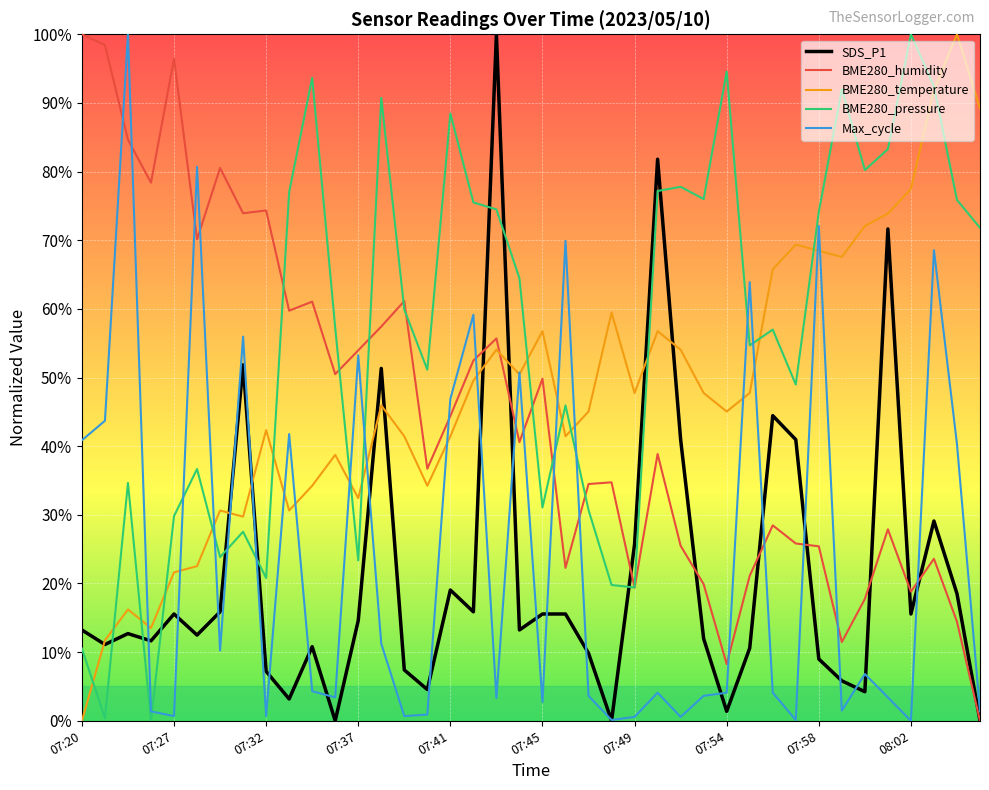

What are all the series names shown in the legend?

SDS_P1, BME280_humidity, BME280_temperature, BME280_pressure, Max_cycle